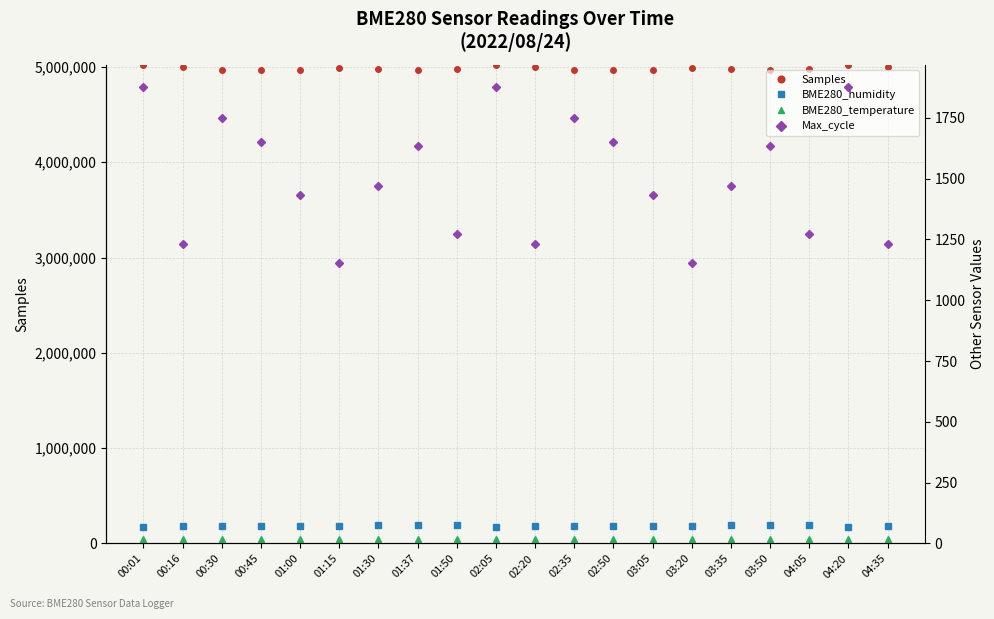

What is the difference between the maximum and minimum values in the BME280_temperature series?

0.9